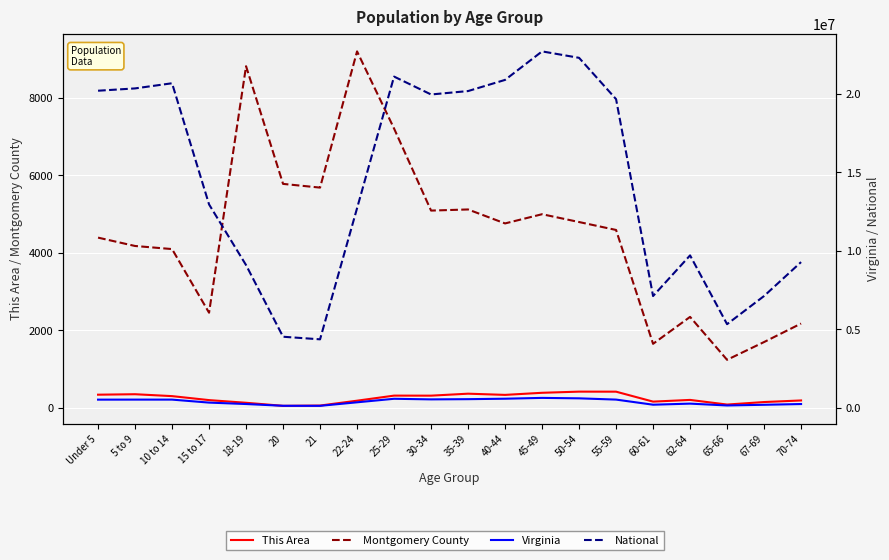

Between 15 to 17 and 40-44, which series saw the biggest shift?

National